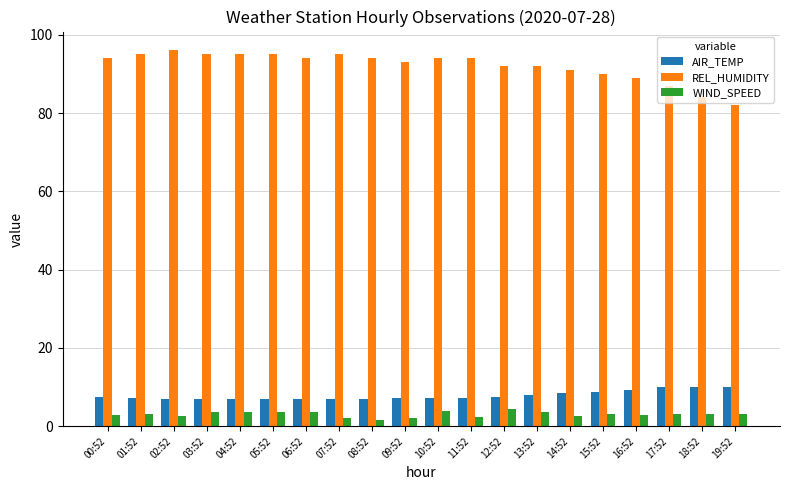

Rank the series by their maximum value, from lowest to highest.

WIND_SPEED, AIR_TEMP, REL_HUMIDITY